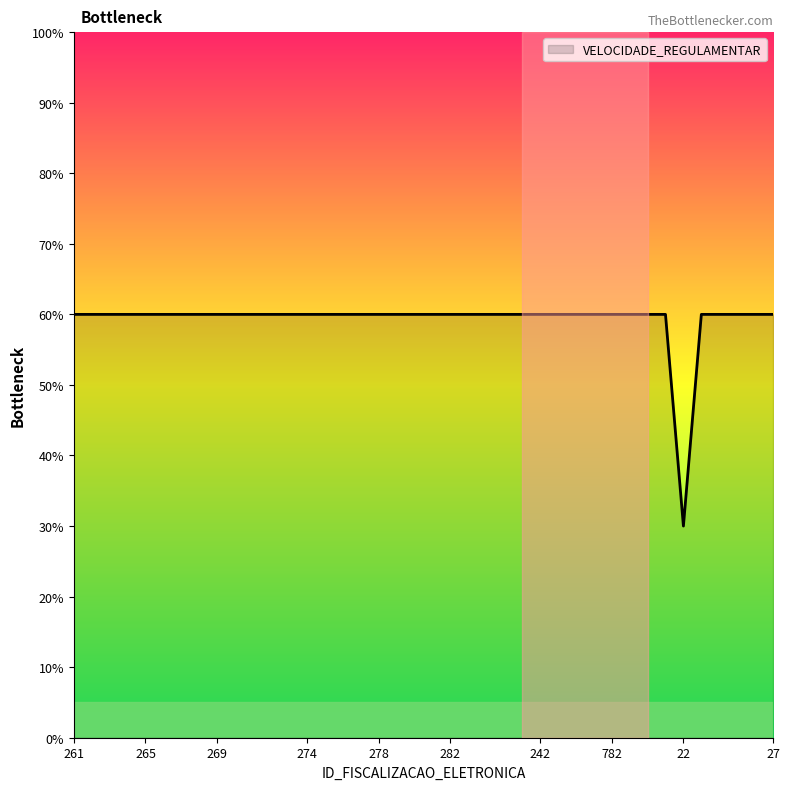

How many lines are shown in the chart?

1